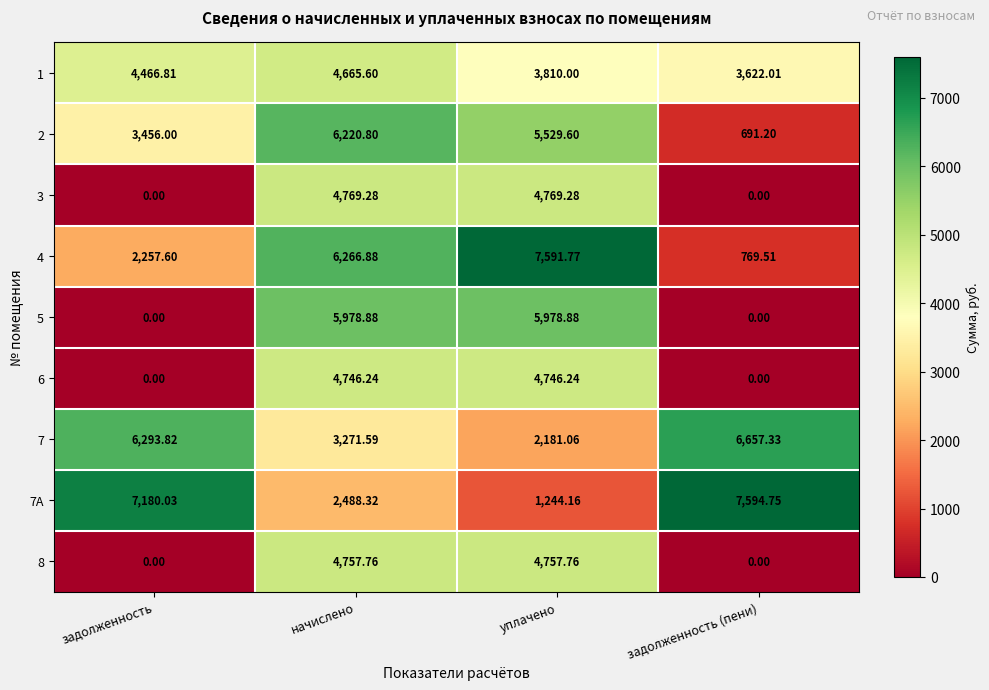

Which category has the highest value in the 7А series?

задолженность (пени)